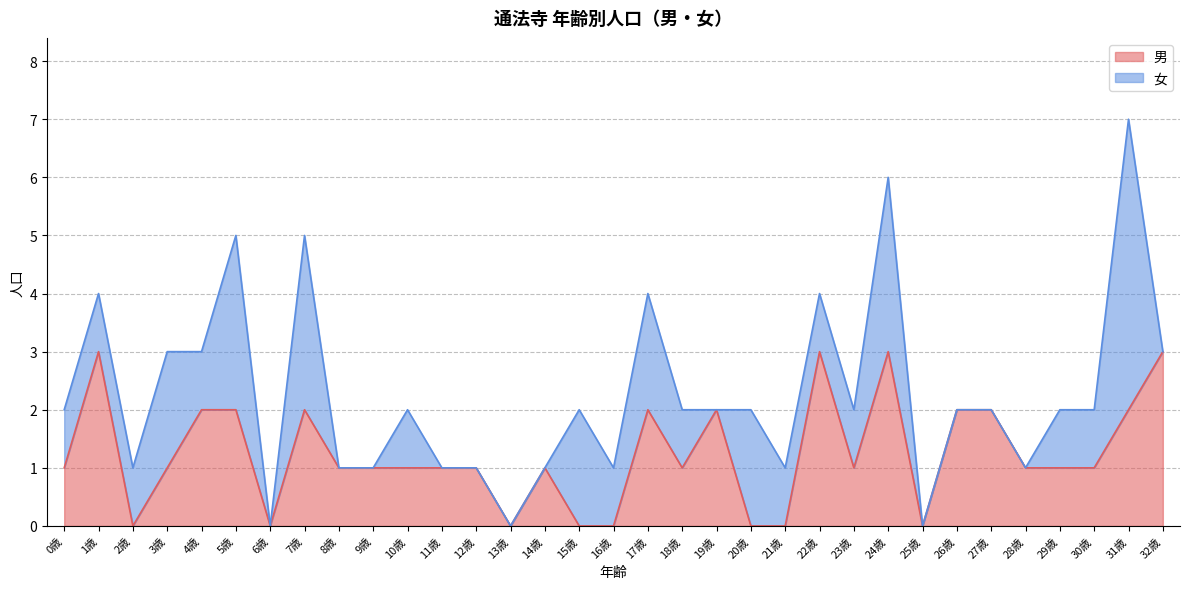

What is the difference between the maximum and minimum values?

3